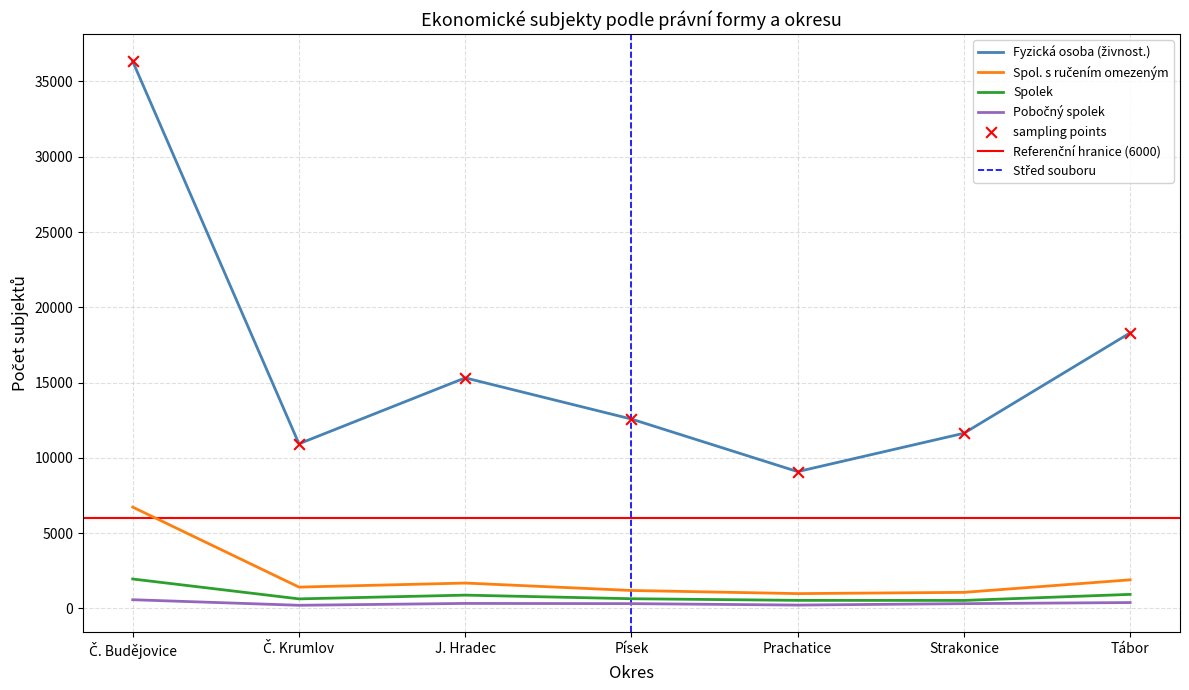

Which series reaches the maximum Y coordinate?

Fyzická osoba (živnost.)